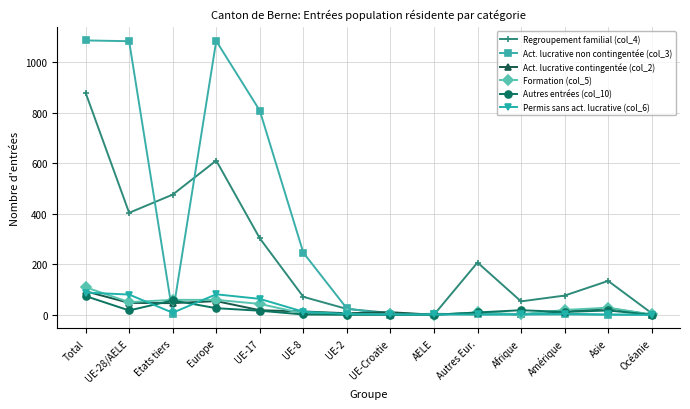

Which category has the highest value in the Regroupement familial (col_4) series?

Total